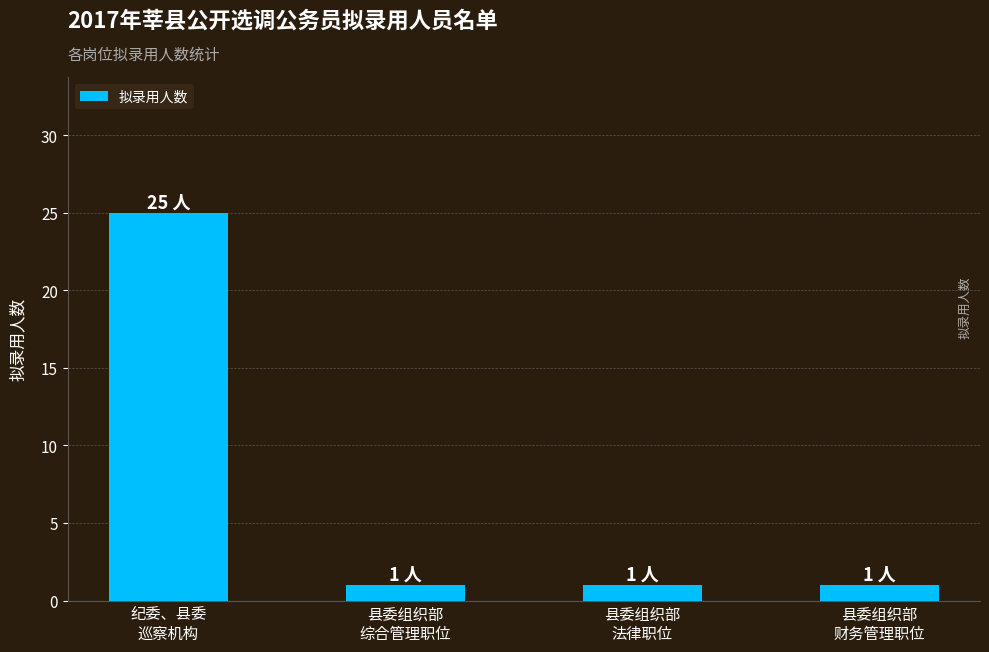

Reading left to right, list all the values displayed in this chart.

25	1	1	1